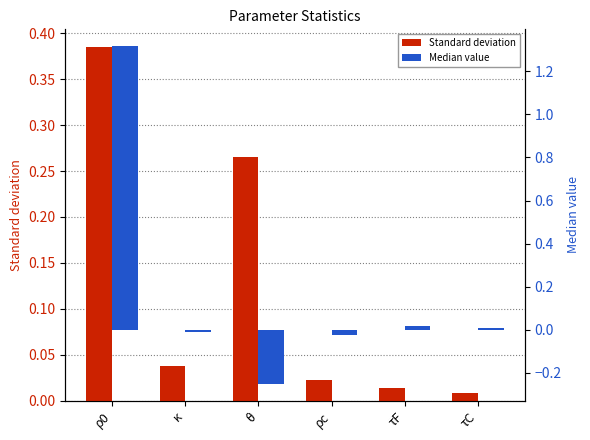

Which category has the lowest value in the Standard deviation series?

τC